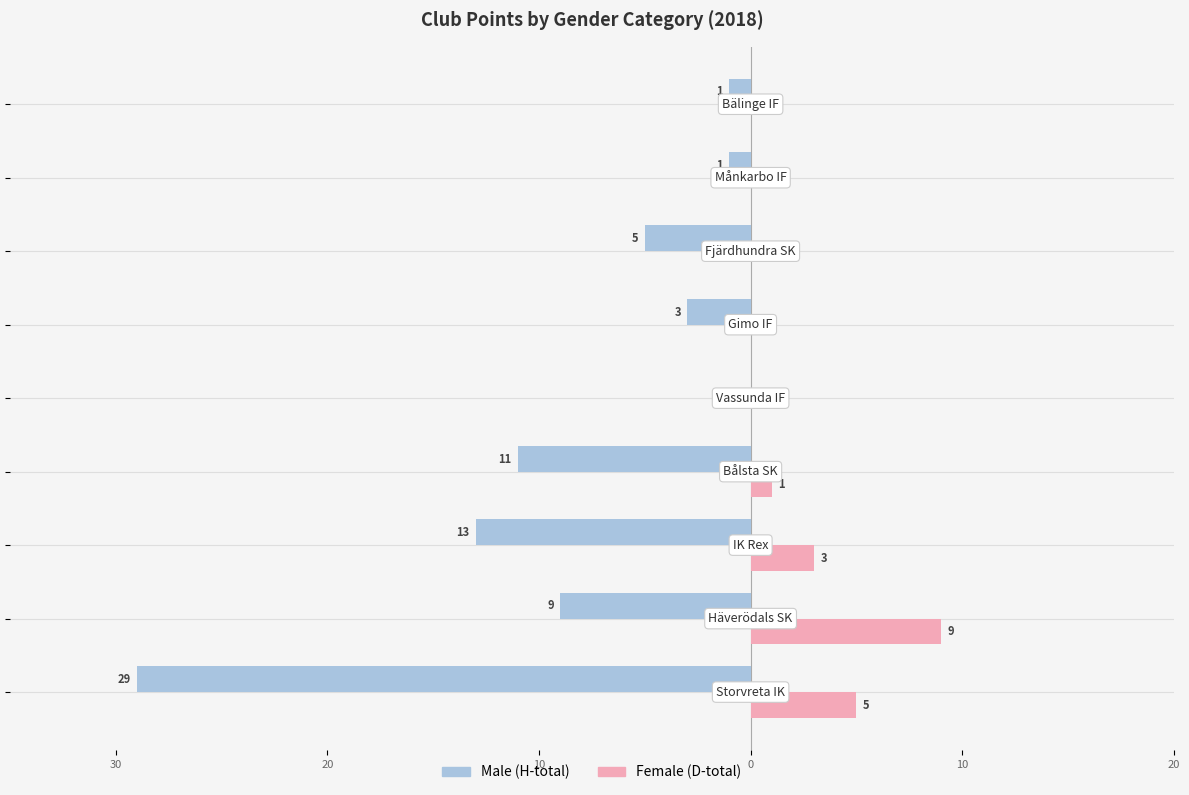

What are all the series names shown in the legend?

Male (H-total), Female (D-total)